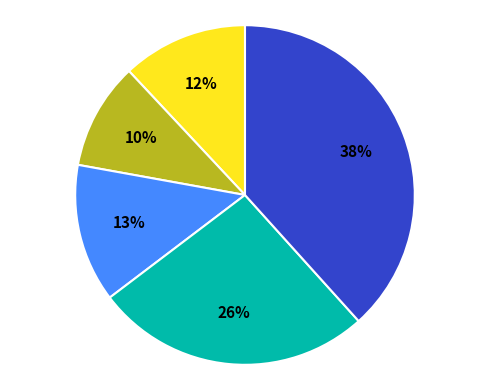

Is there a majority slice in this chart?

No